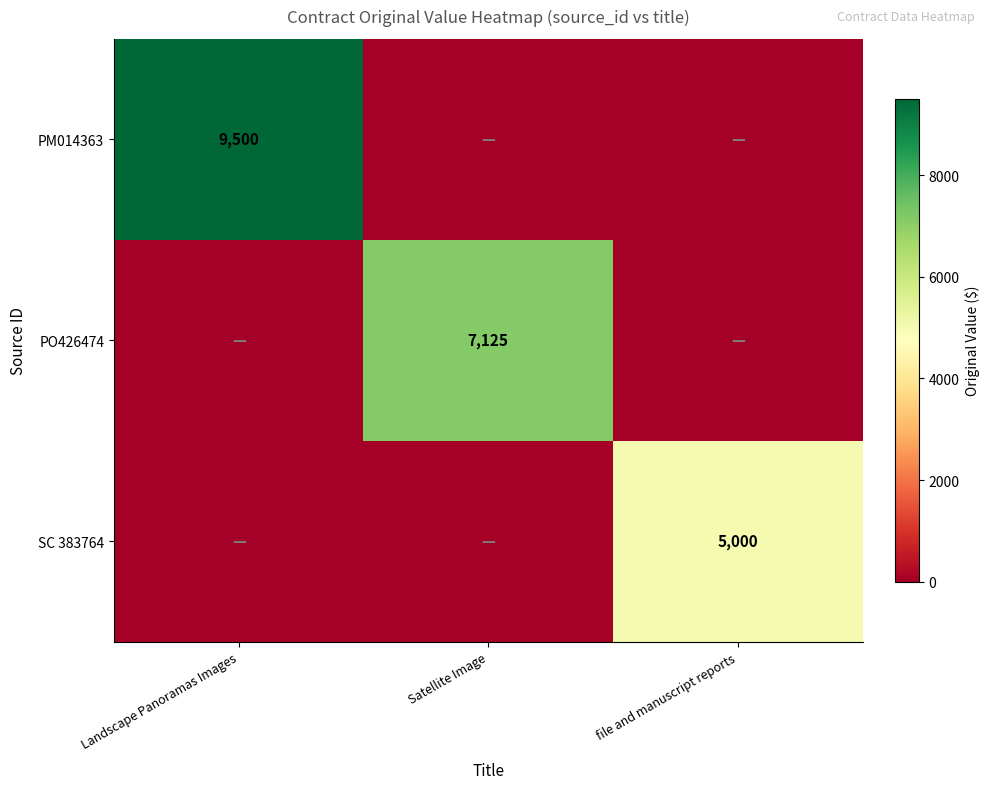

Is it true that SC 383764 equals 8642 at file and manuscript reports?

False